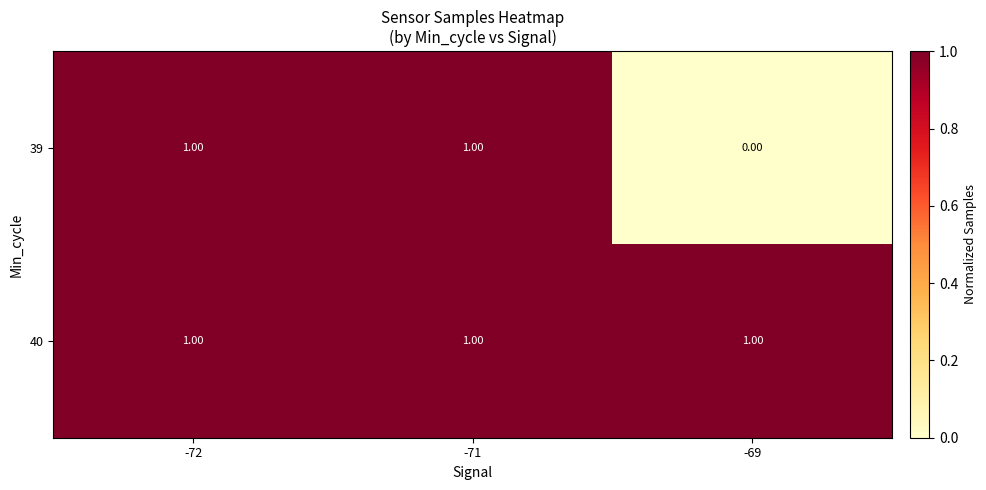

Which series has the largest range (max minus min)?

39